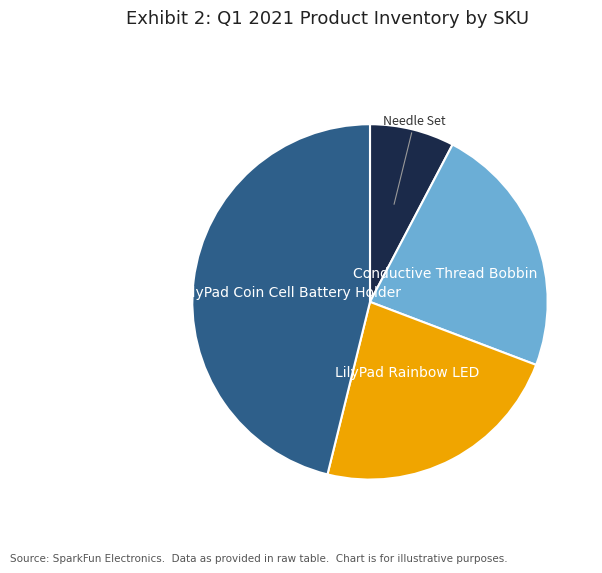

Does any single category account for the majority?

No